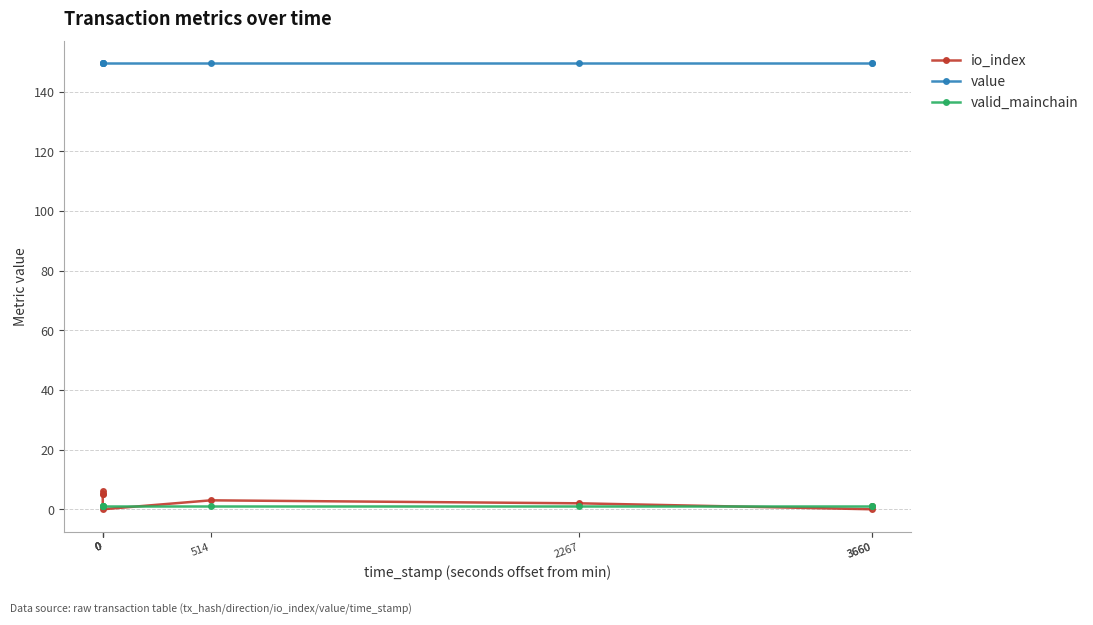

In io_index, how many points are higher than both neighbors (excluding endpoints)?

2